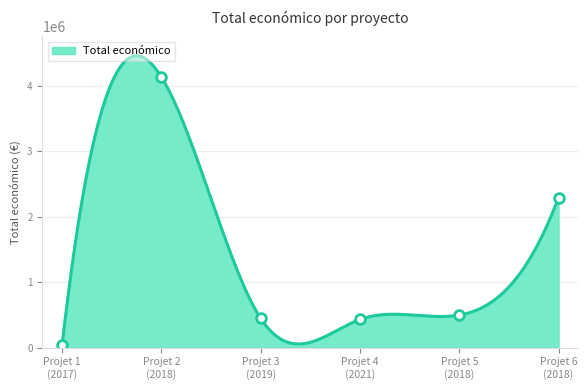

Read the value at Projet 4 (2021).

430411